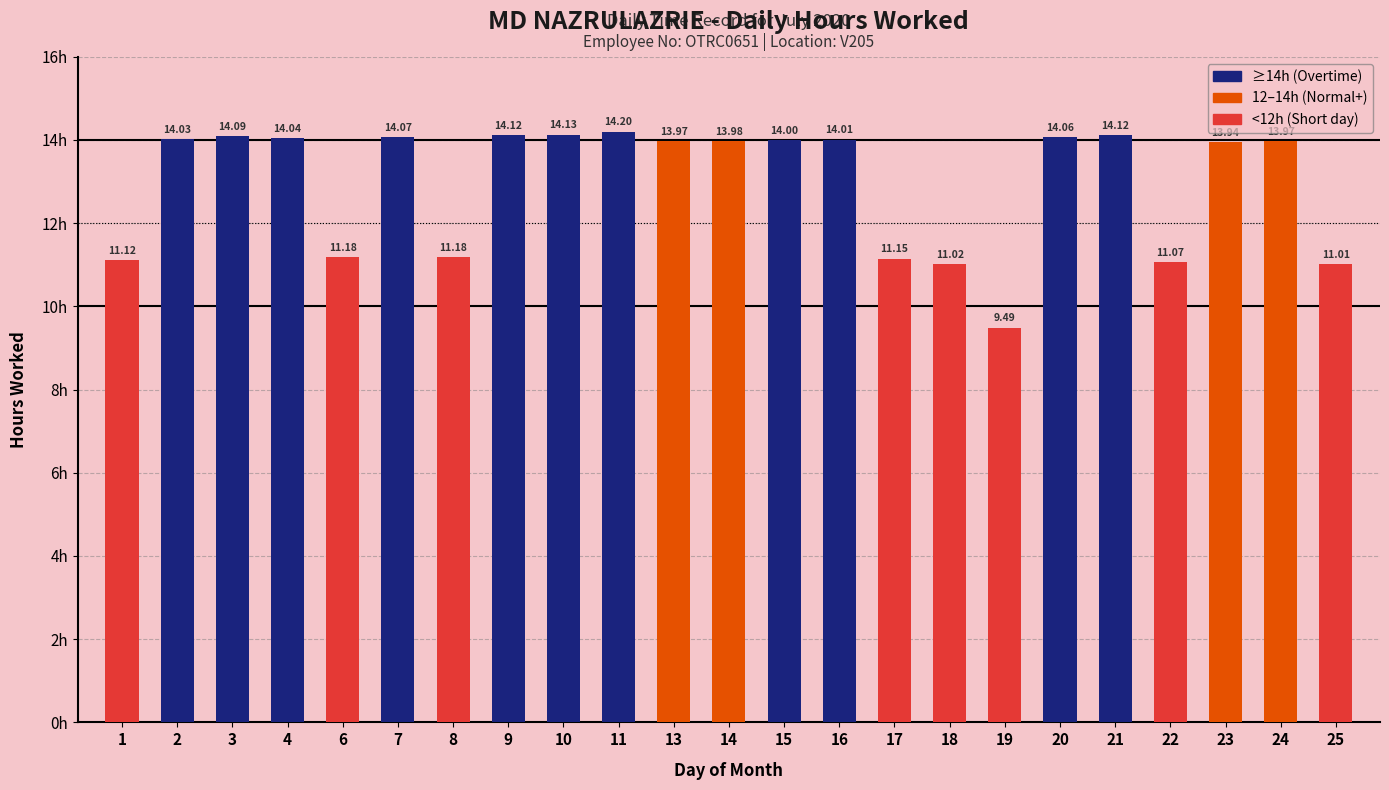

What is the difference between the second highest and second lowest values?

3.1